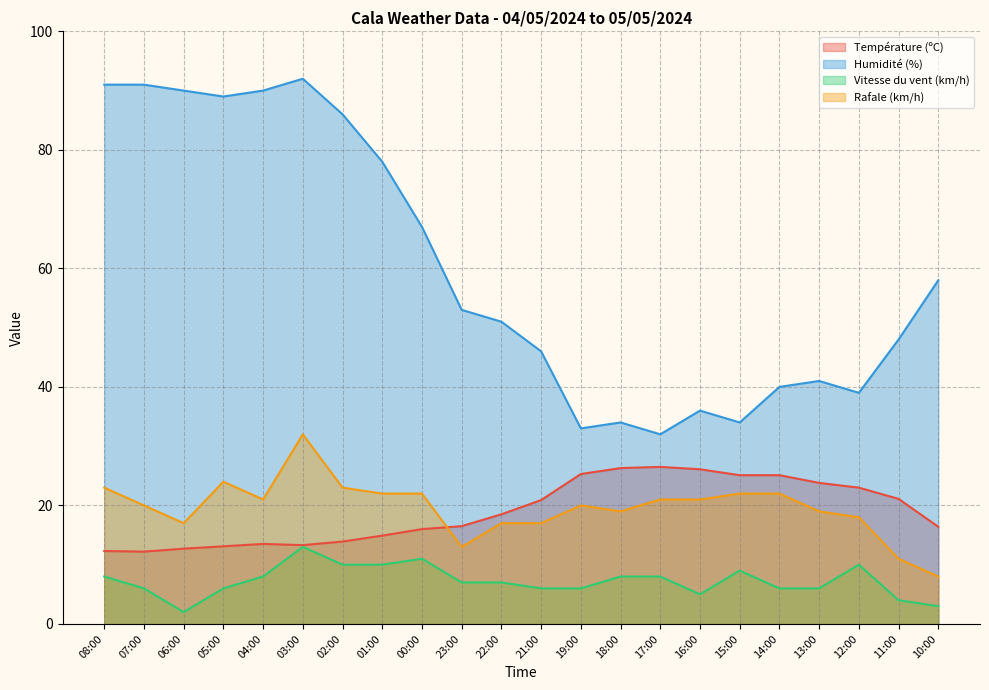

Where does the Humidité (%) series first go above 53?

08:00